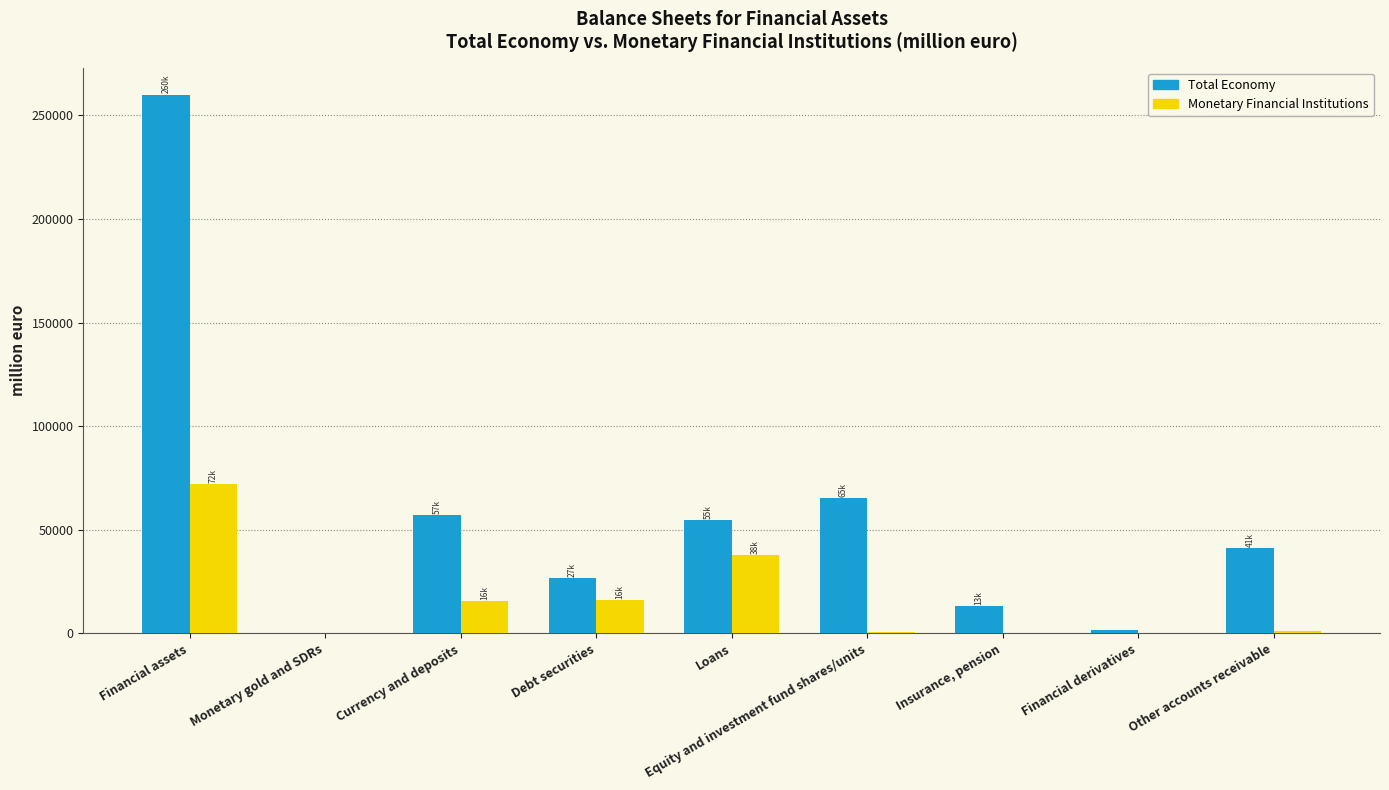

What is the sum of the Total Economy values at Currency and deposits and Loans?

111832.1